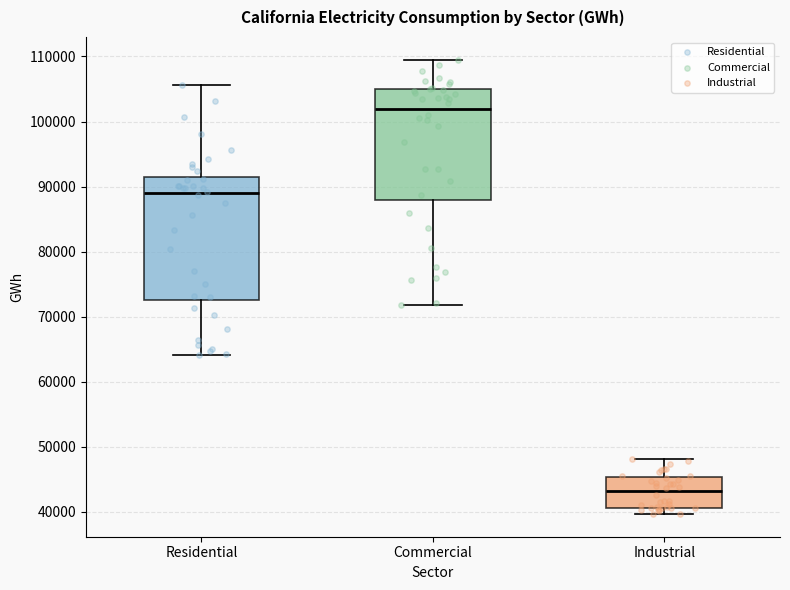

Where does the lower whisker of the box for Residential end on the y-axis? The values are not printed on the chart, so give them approximately, as read against the axis.

64000